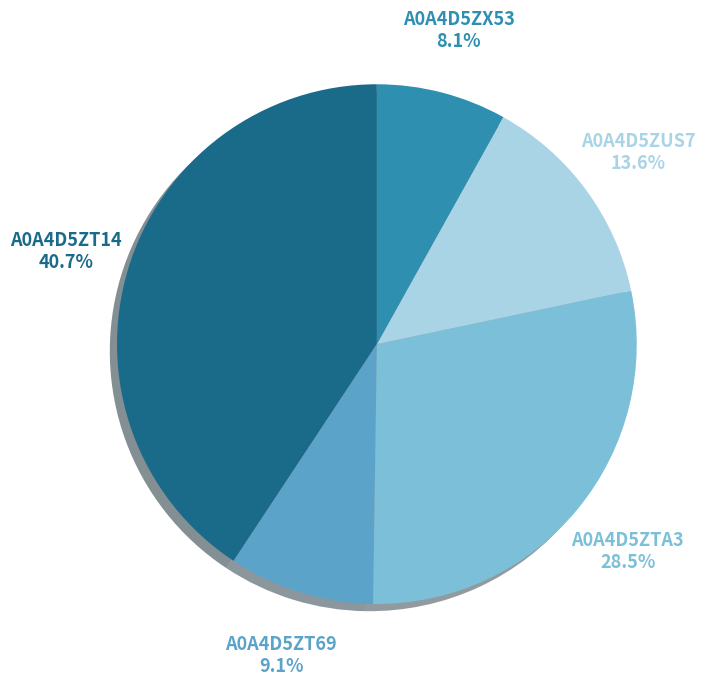

To the nearest percent, what is the difference between the A0A4D5ZTA3 and A0A4D5ZX53 slice percentages?

20%